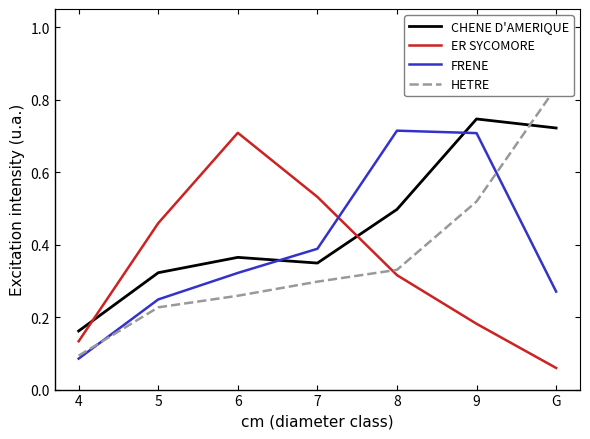

What is the sum of the FRENE values at G and 7?

0.7